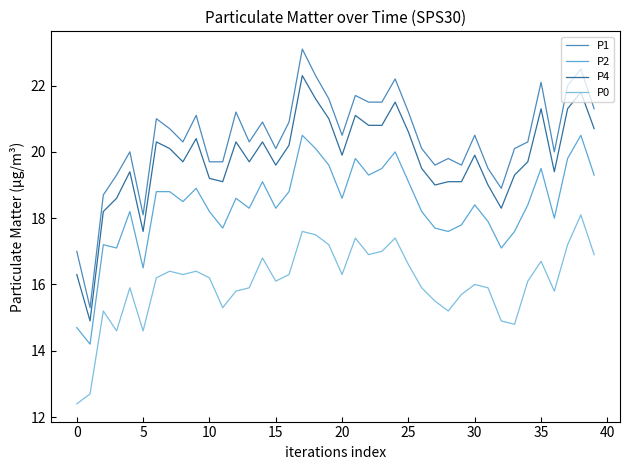

At how many categories does at least one series exceed 15?

40